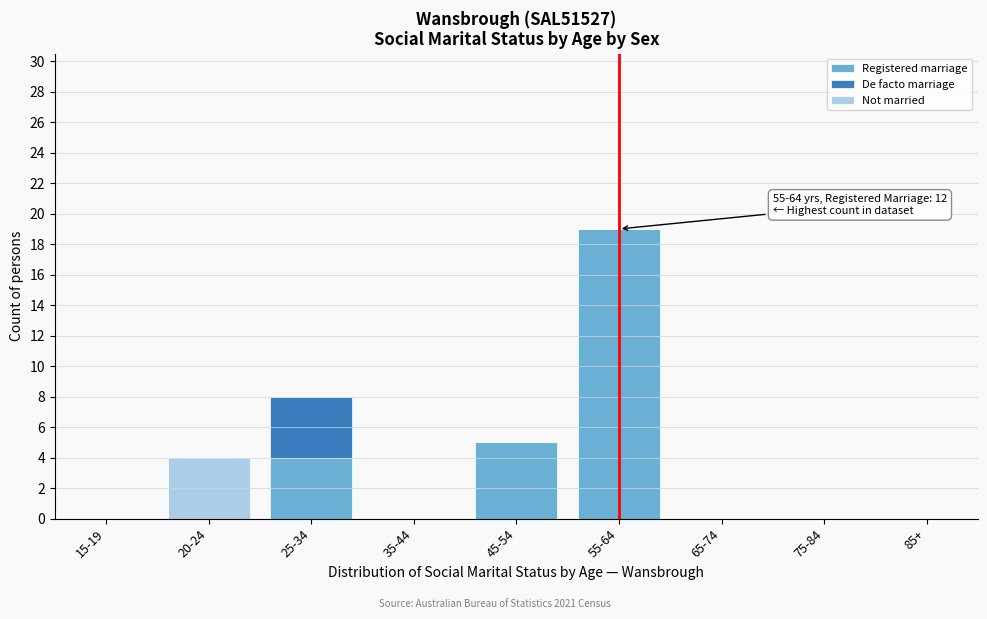

Reading right to left, what are the values for Registered marriage?

85+=0	75-84=0	65-74=0	55-64=19	45-54=5	35-44=0	25-34=4	20-24=0	15-19=0